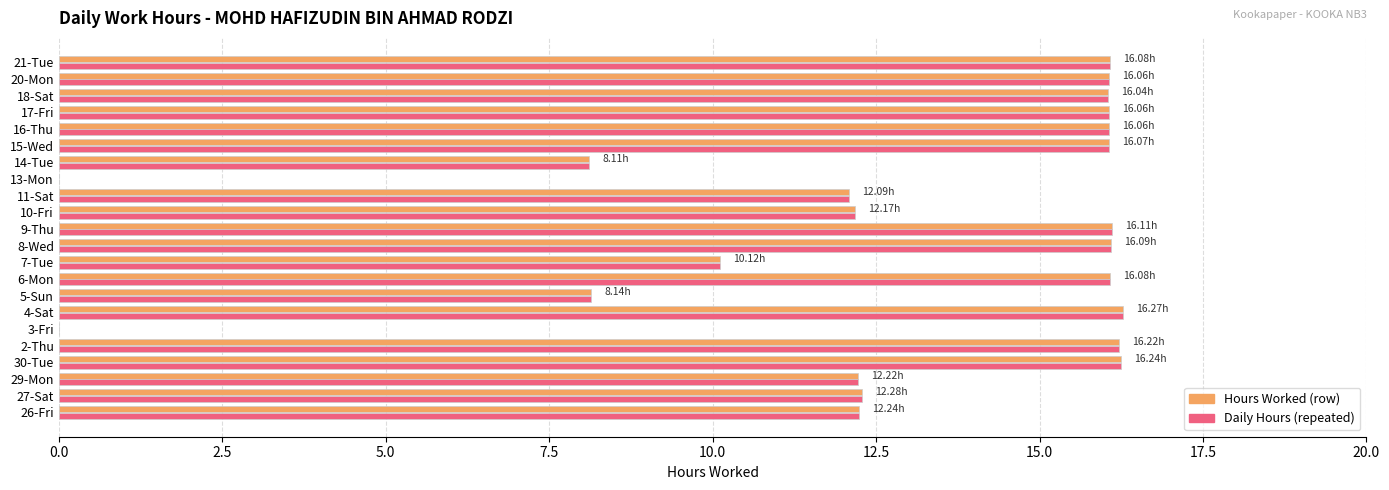

What is the total value across all series at 15-Wed?

32.1